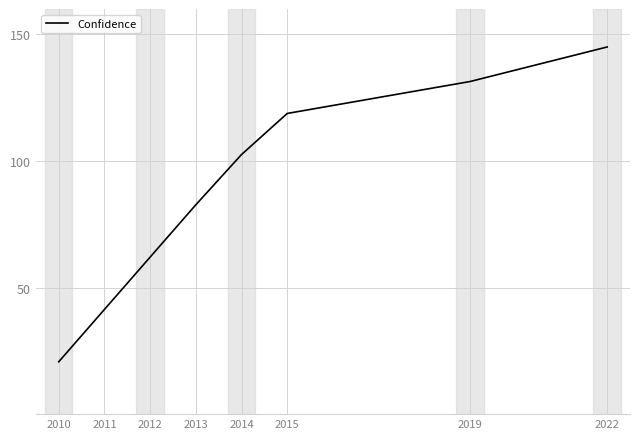

The chart shows a value of 131.4 at 2019. True or false?

True